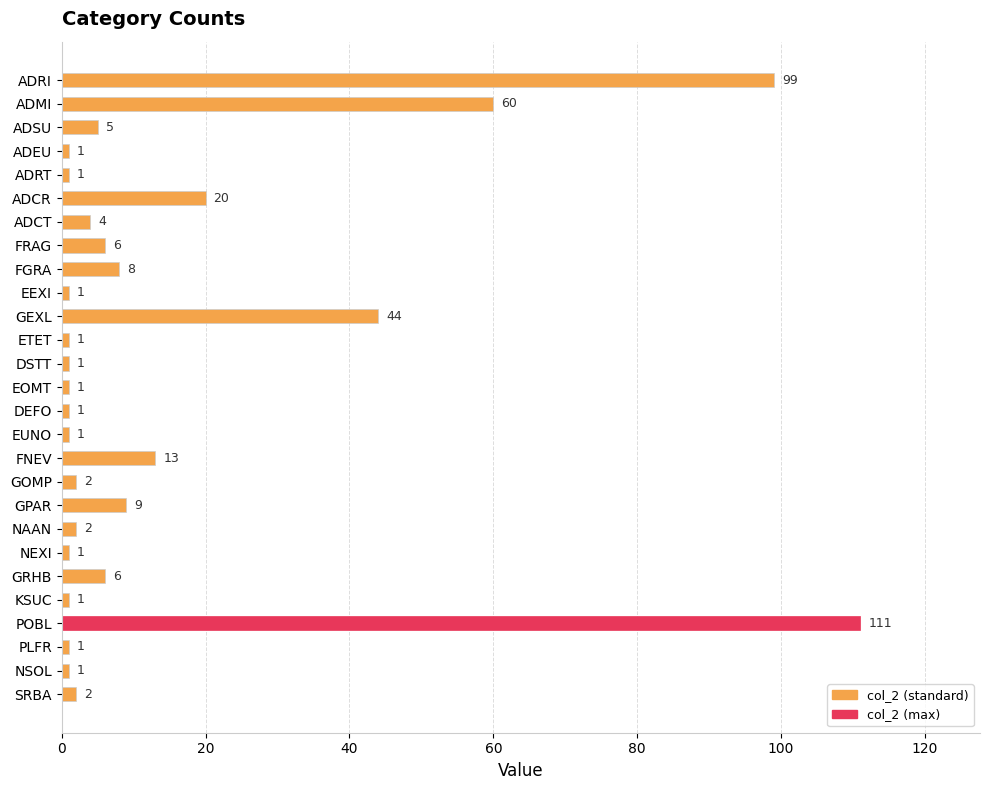

Does the chart contain stacked bars?

No